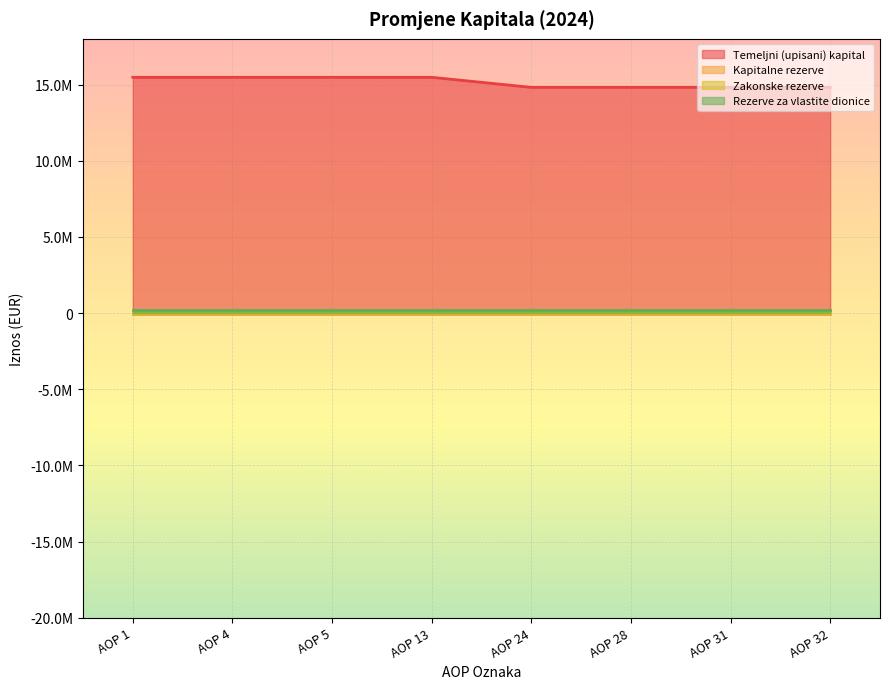

Where is Kapitalne rezerve nearest to the value -33895?

AOP 1